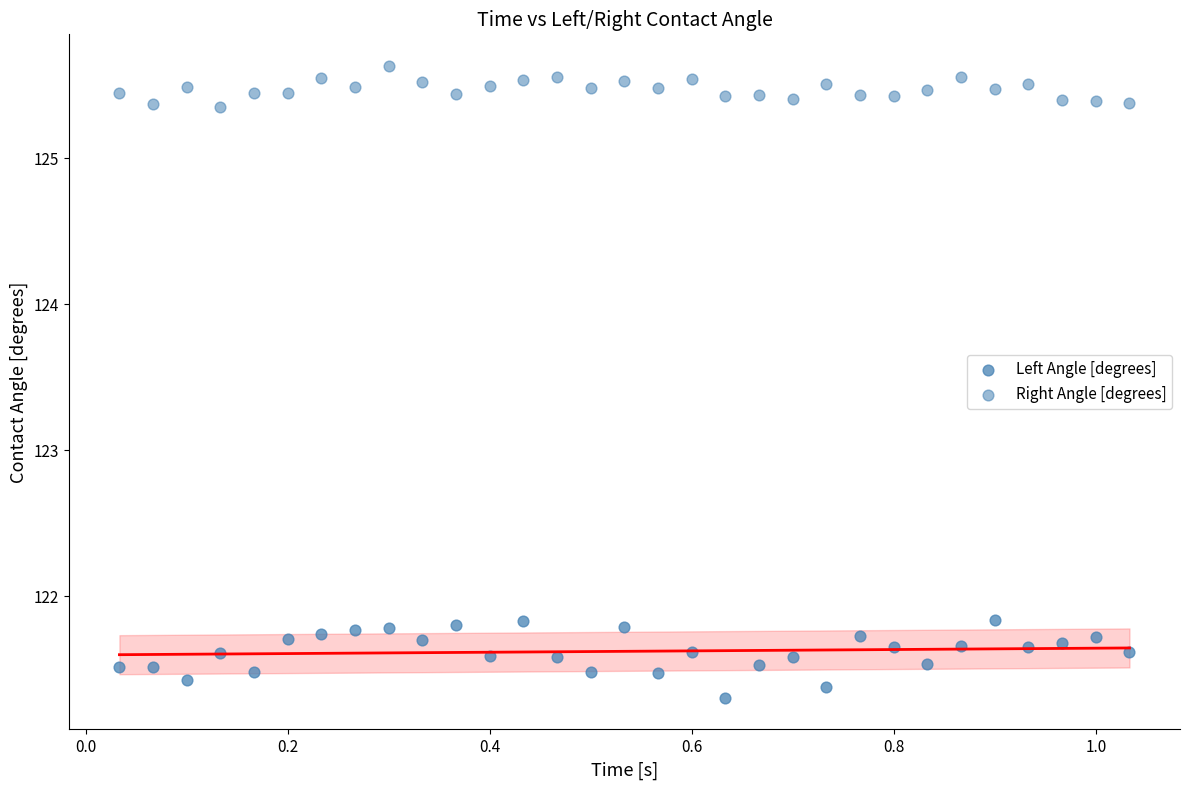

How many points are shown in the scatter plot?

62